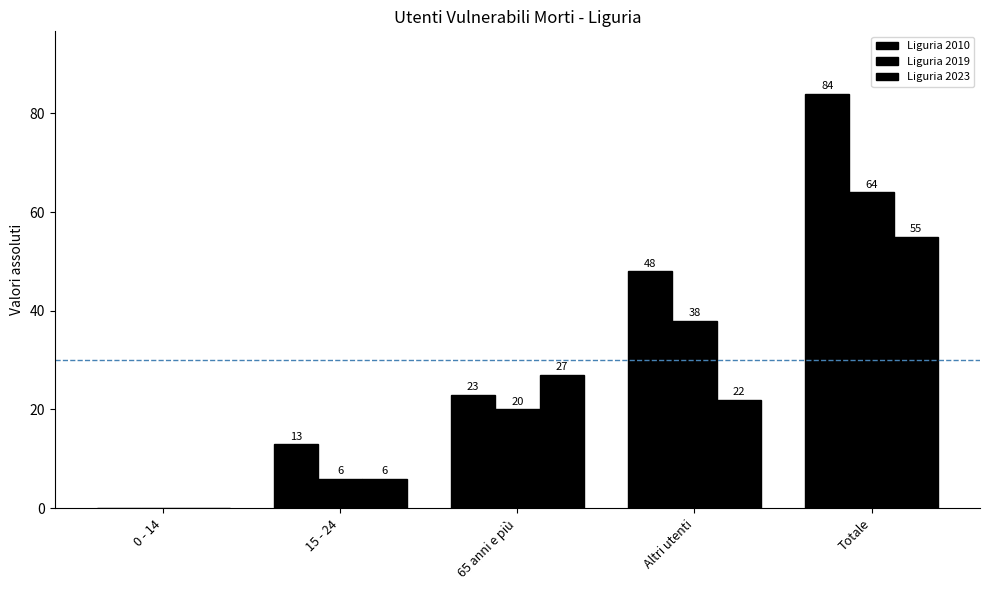

Is it true that Liguria 2023 equals 74 at Totale?

False